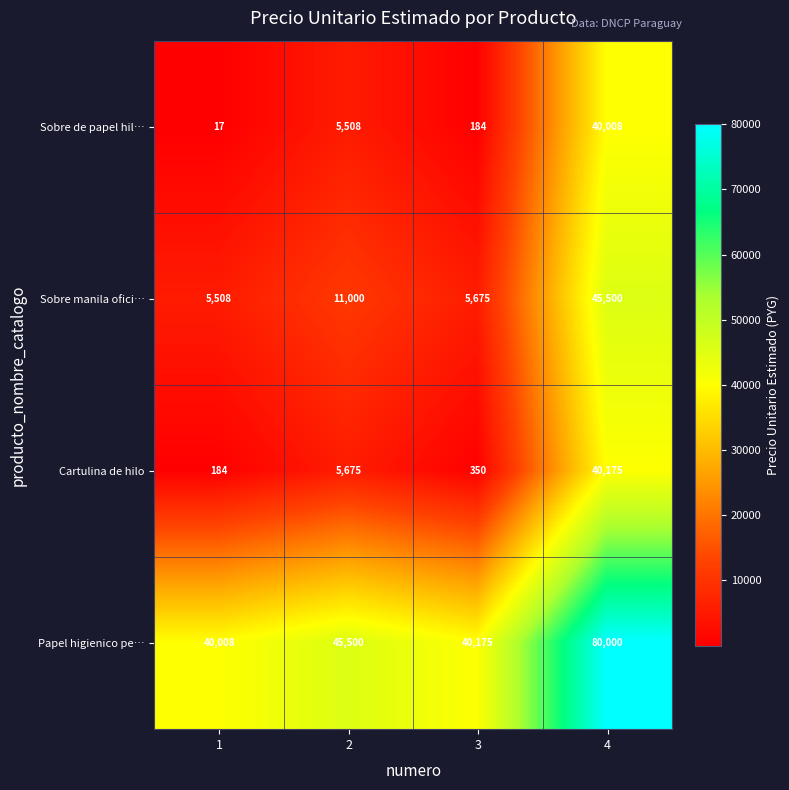

Which series has the largest total across all categories?

Papel higienico pe…